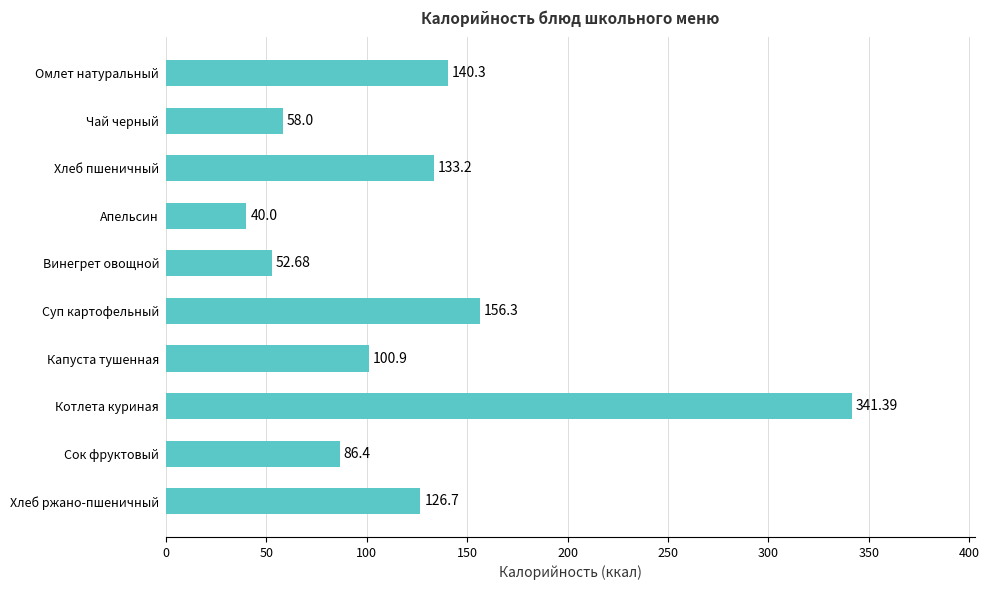

What is the change in value from Апельсин to Капуста тушенная?

+60.9